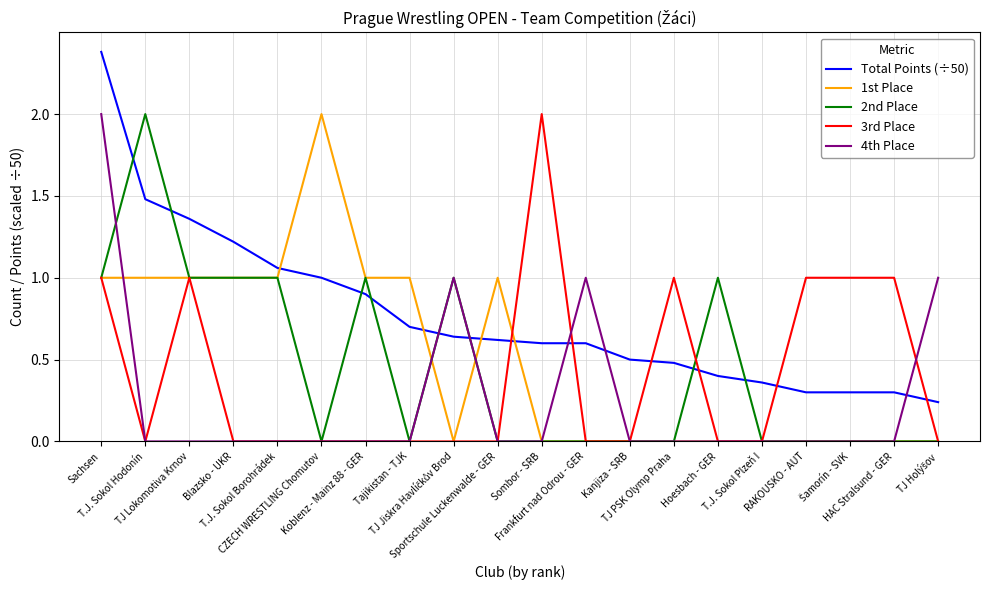

What is the highest value of the 2nd Place series?

2.0